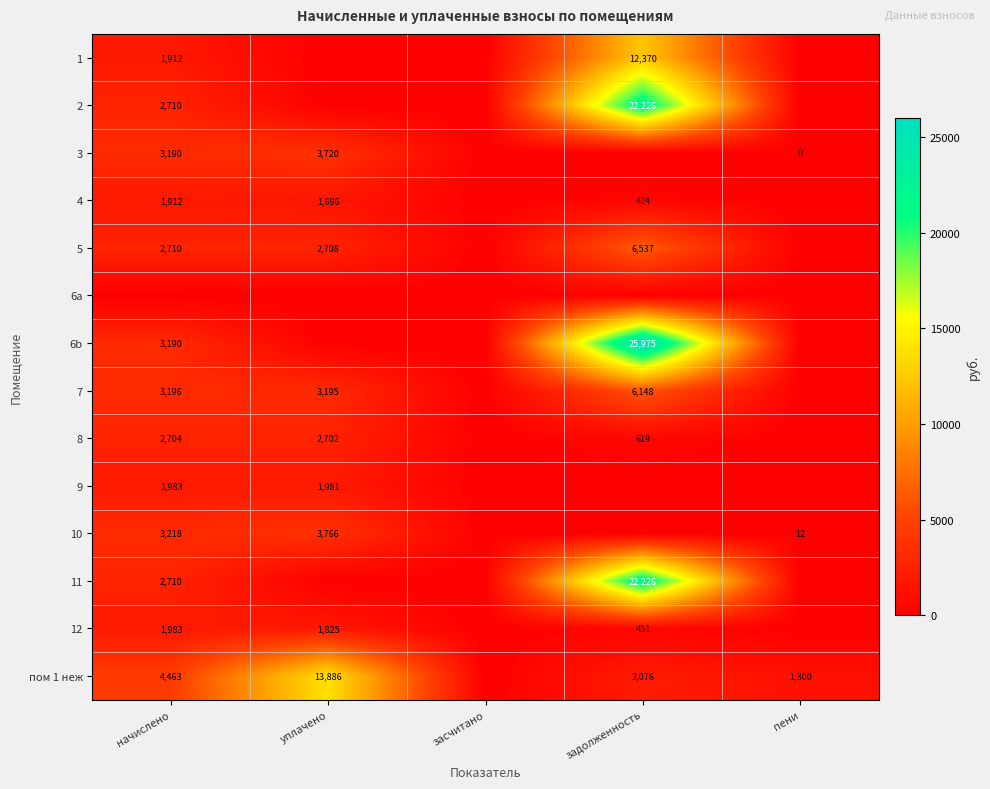

What is the sum of the 5 values at начислено and уплачено?

5418